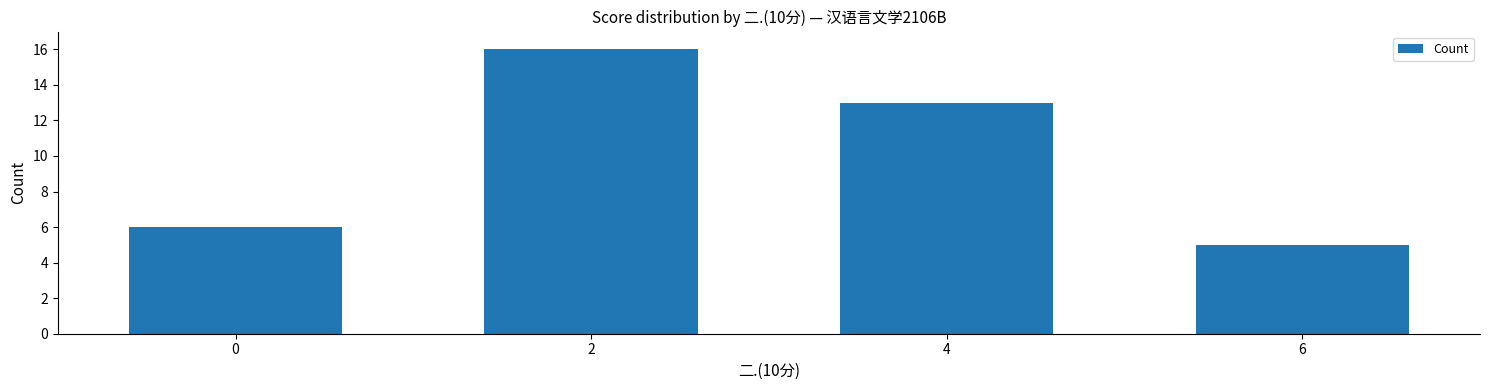

List the labels in order of value, largest first.

2, 4, 0, 6